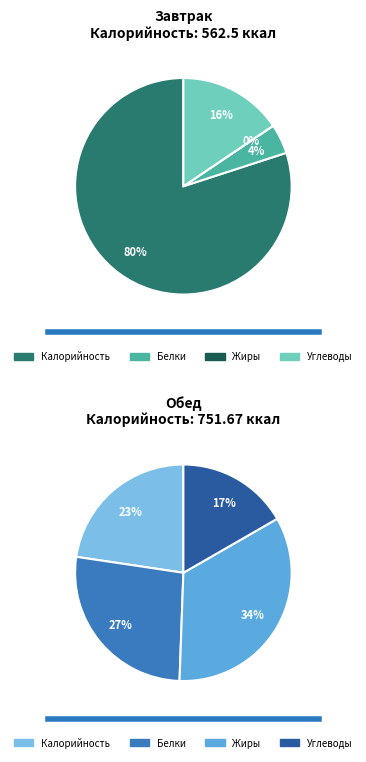

Is the sum of Углеводы and Белки greater than half?

No